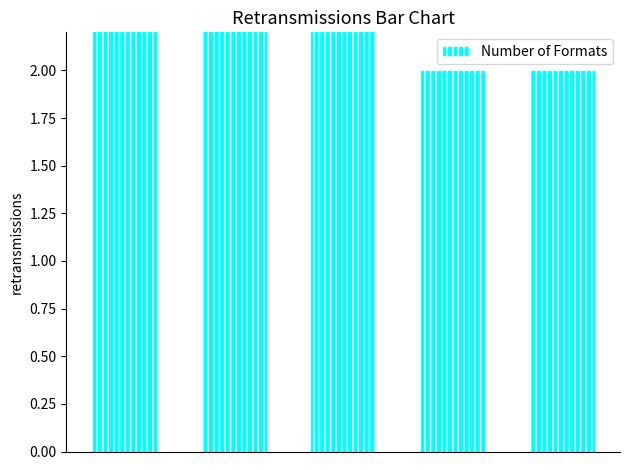

List the labels in order of value, largest first.

0, 1, 2, 3, 4